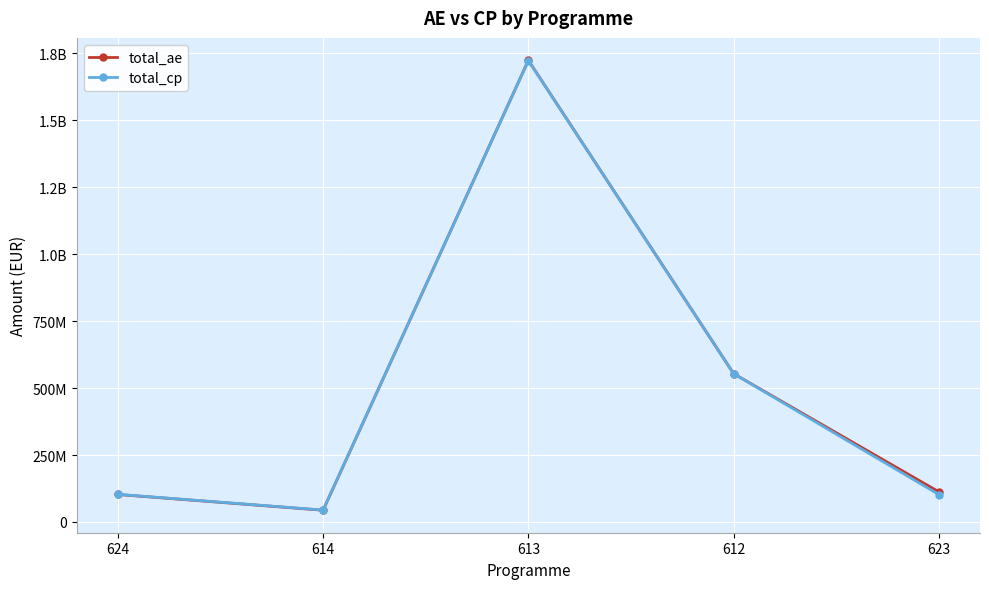

Reading left to right, extract all data points from this chart.

total_ae: 102641874	43876439	1723586511	553604145	112438079
total_cp: 103281844	44539439	1722923511	553604145	102238079